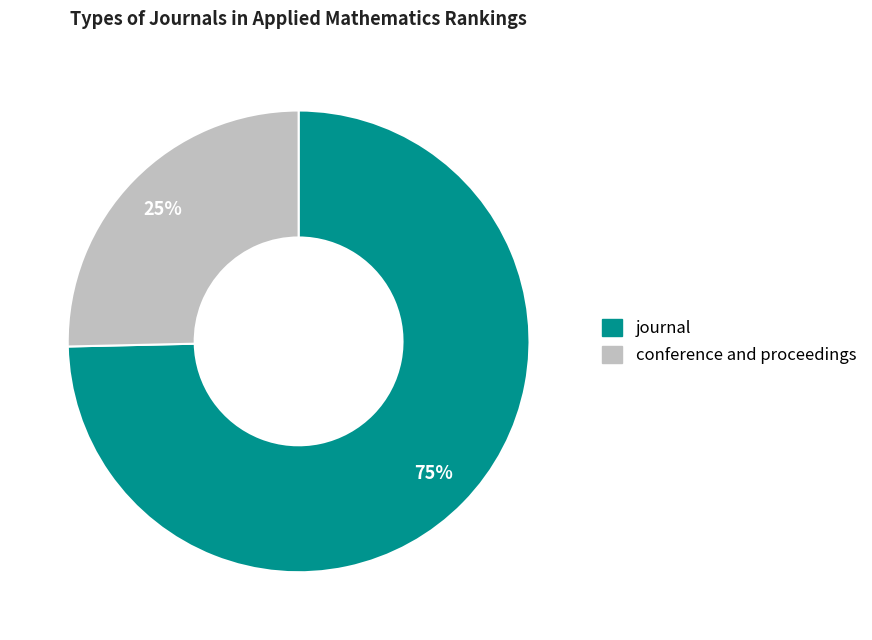

Does conference and proceedings represent more than half of the total?

No